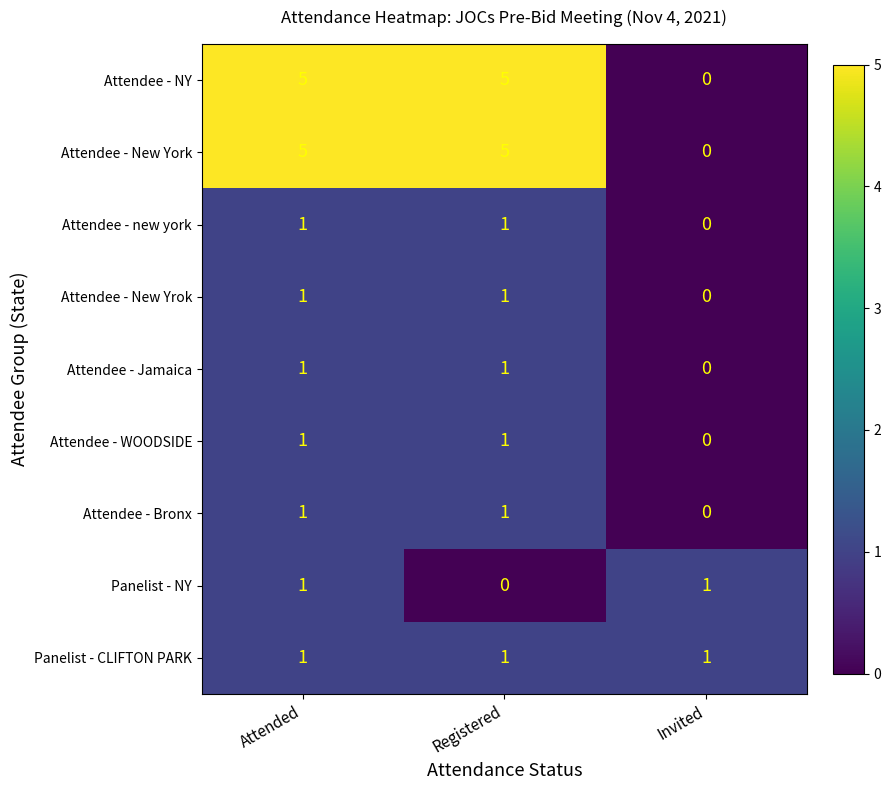

Which series changed the most between Attended and Registered?

Panelist - NY